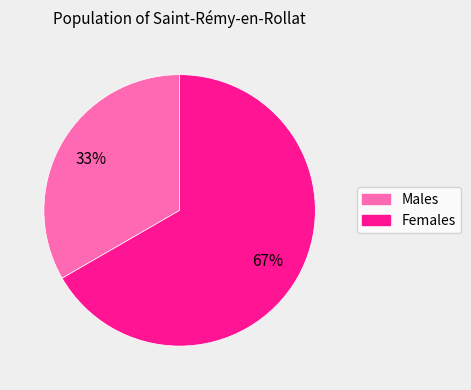

To the nearest percent, what is the combined percentage of Females and Males?

100%